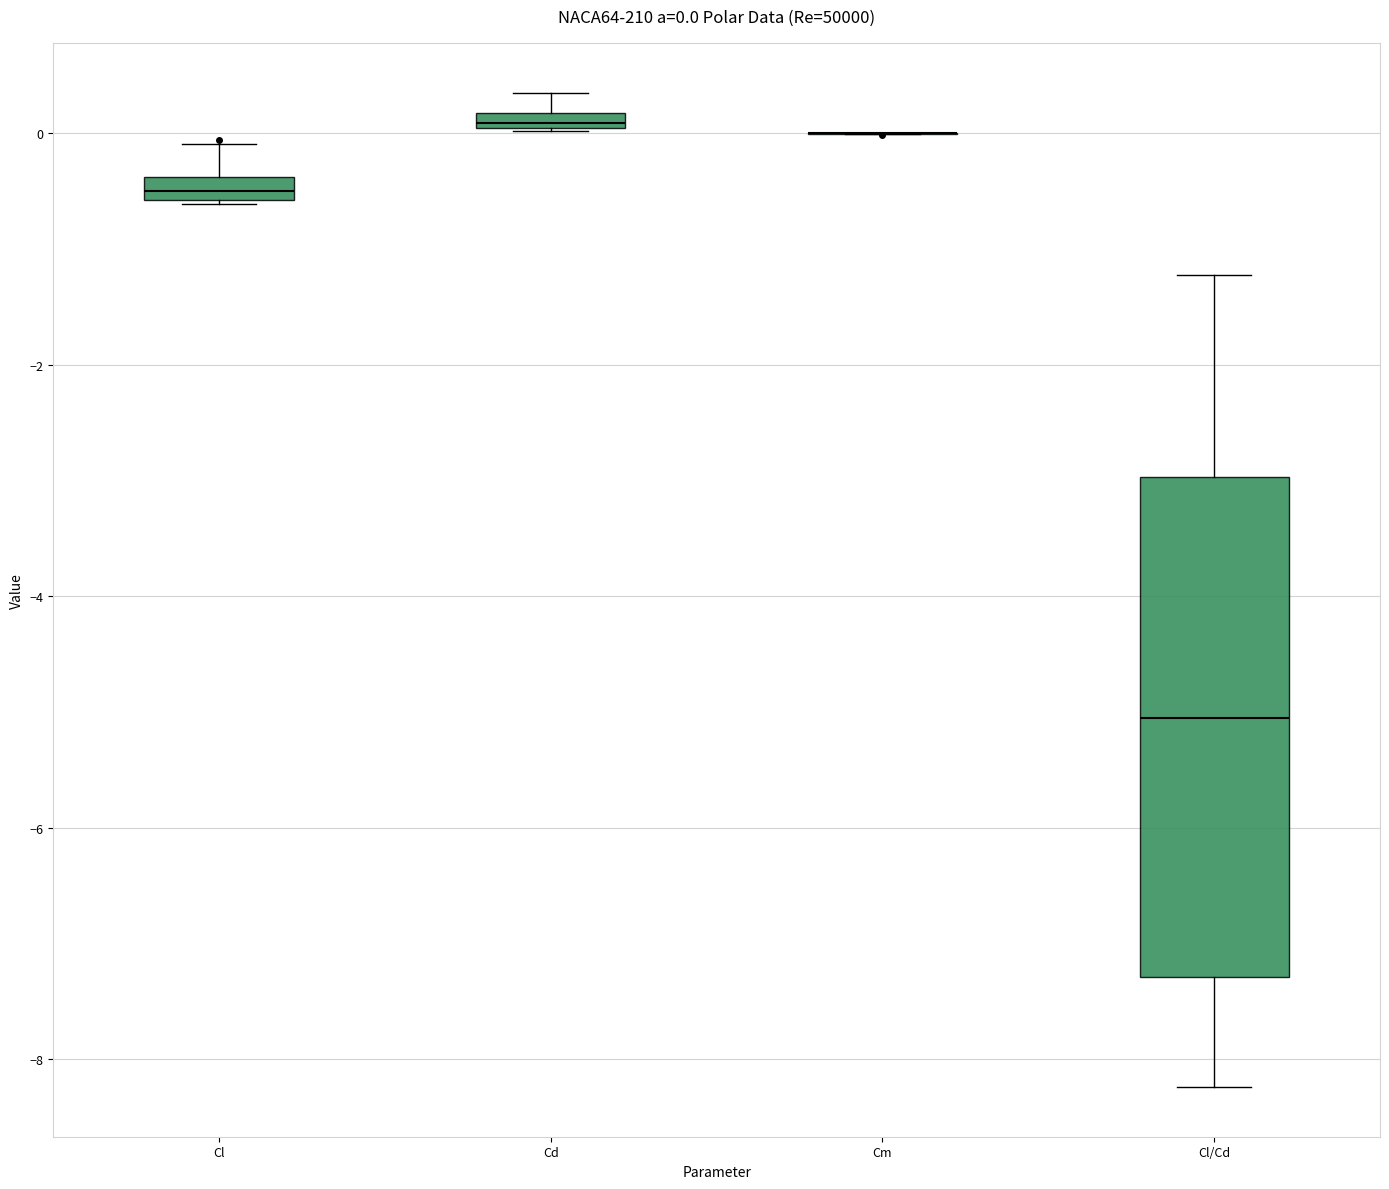

Comparing the boxes themselves (not the whiskers), which one is the tallest?

Cl/Cd